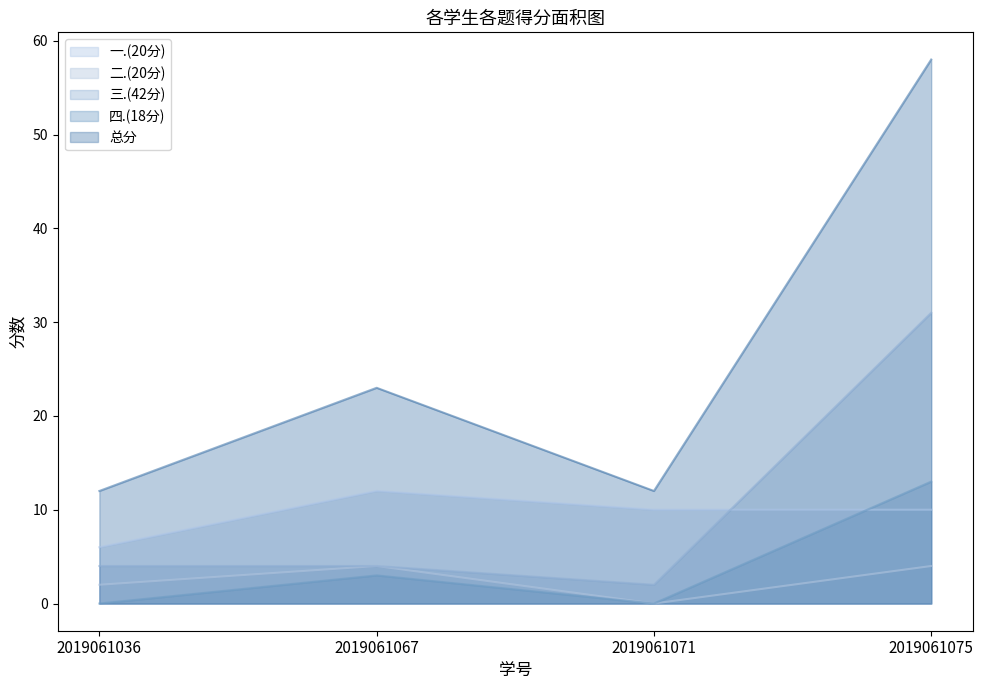

Is it true that 总分 equals 12 at 2019061036?

True